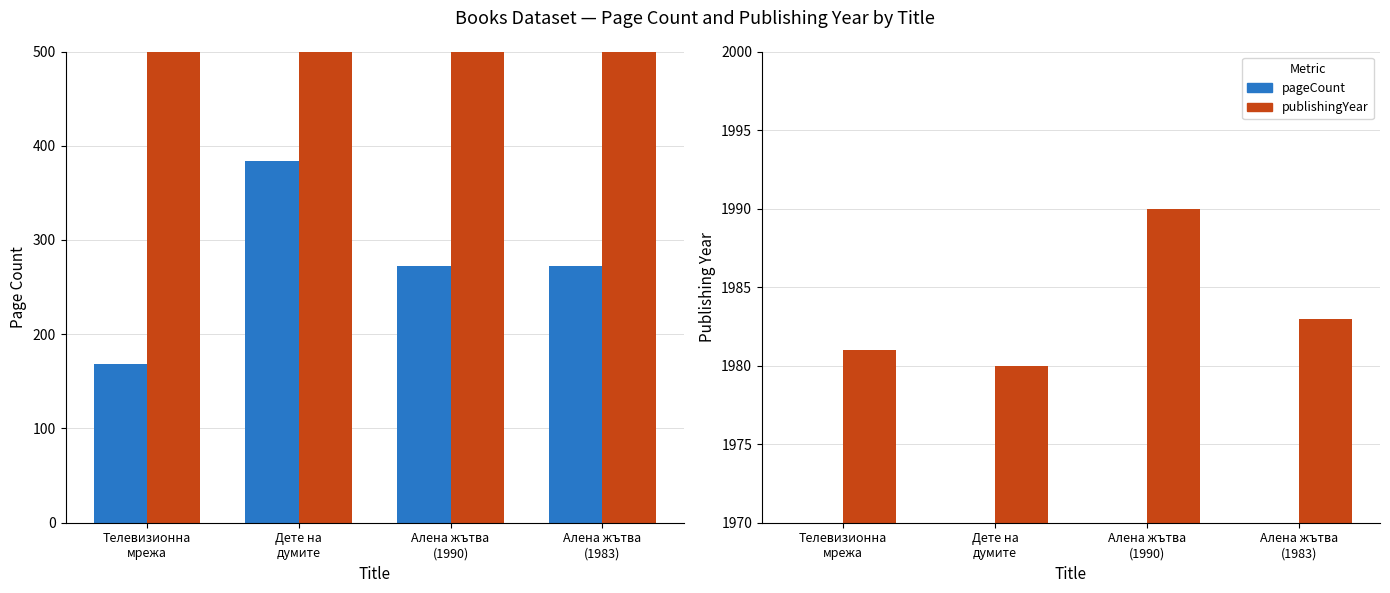

How many publishingYear values are between 1981 and 1990?

3